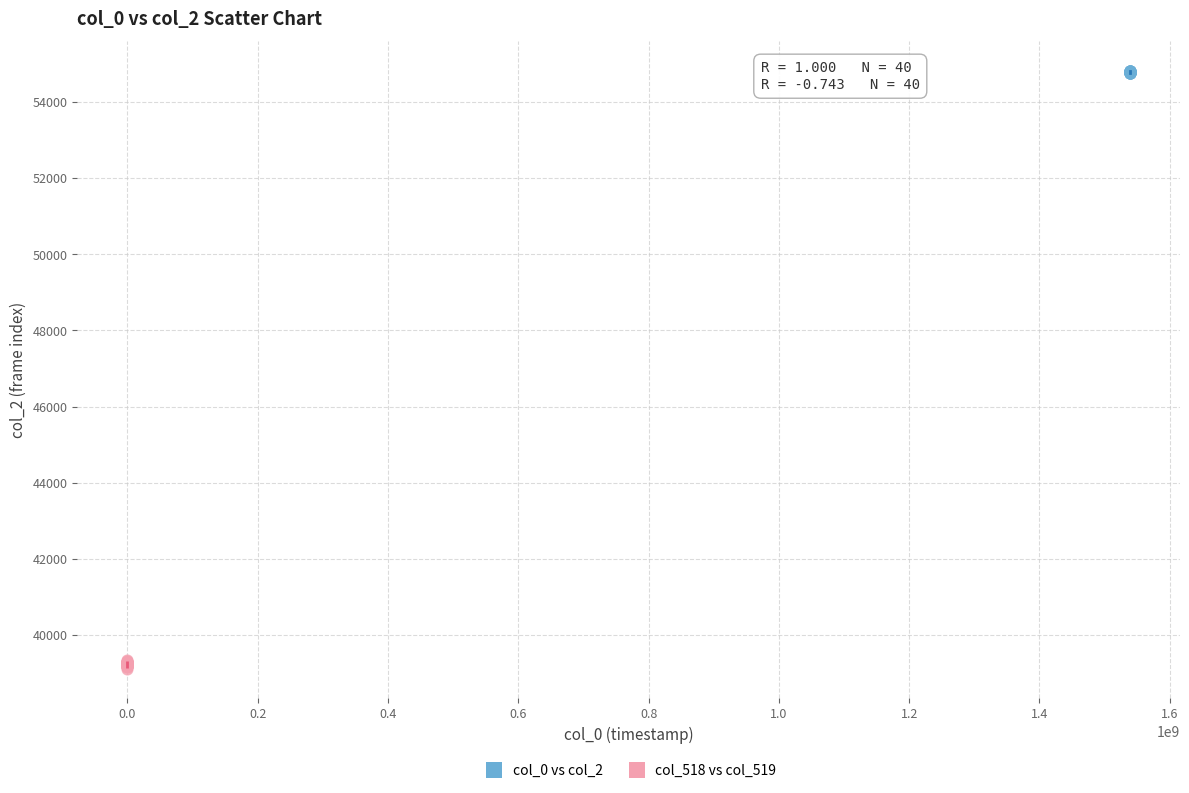

Which series contains the highest Y value?

col_0 vs col_2